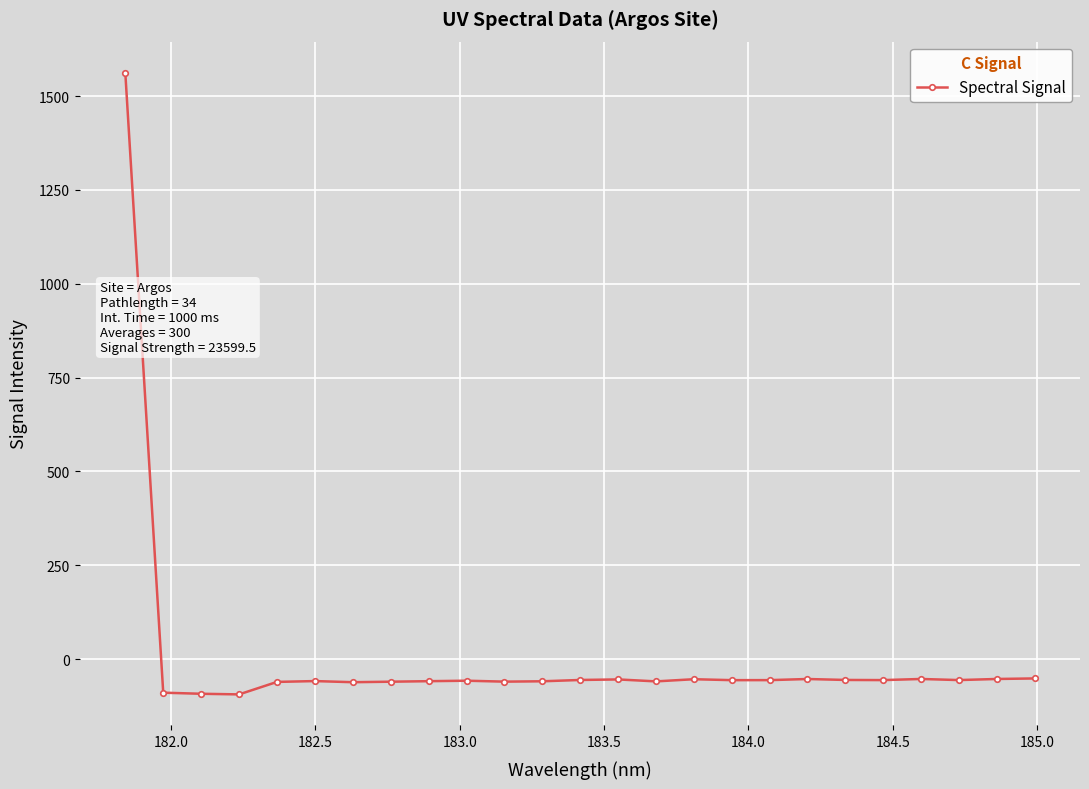

How many values are below -56?

16